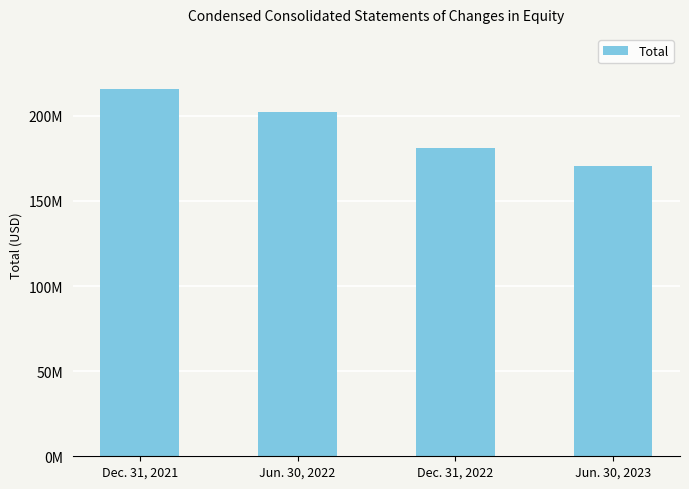

True or false: the data shows 215749908 at Dec. 31, 2021.

True